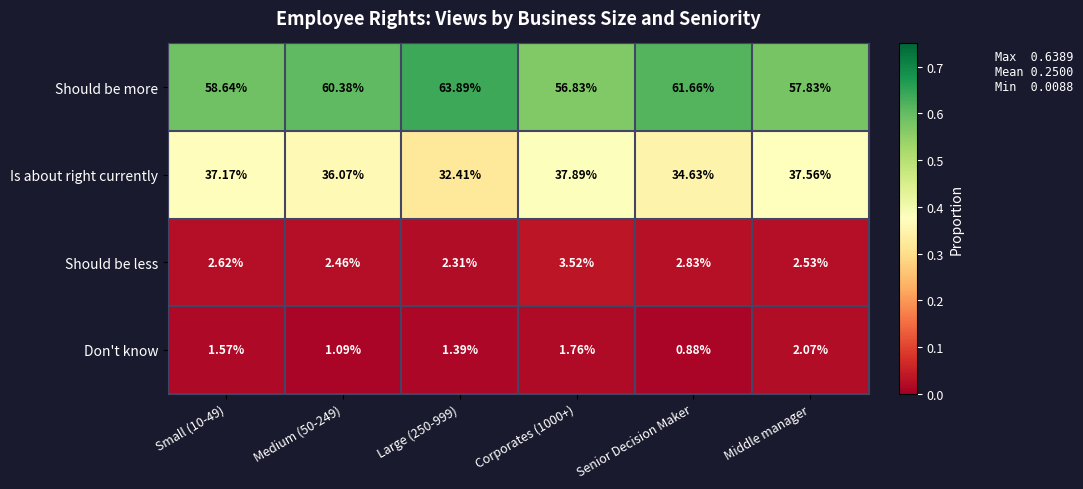

Which series has the widest spread of values?

Should be more